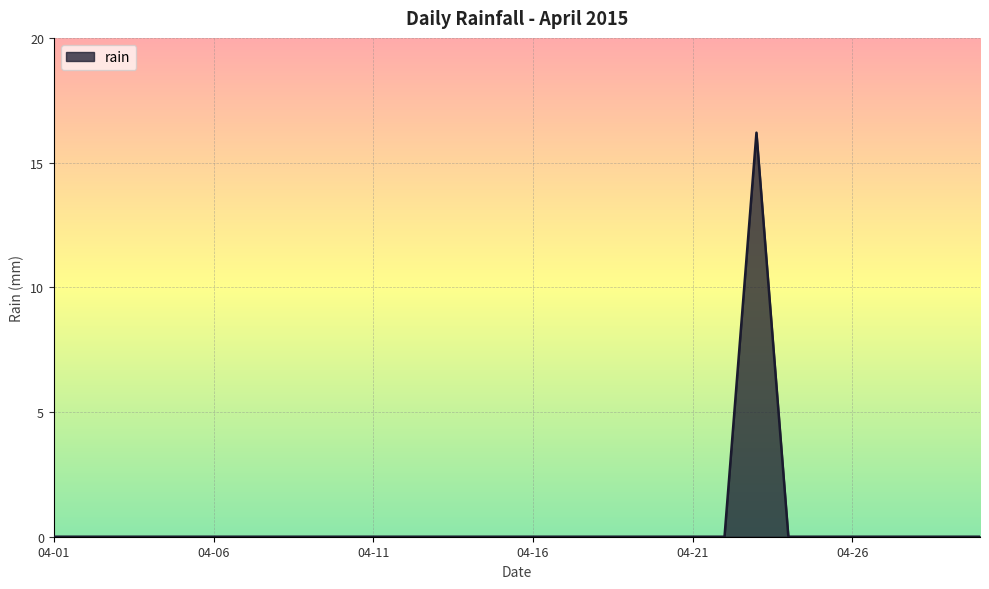

What is the maximum value shown in the chart?

16.2